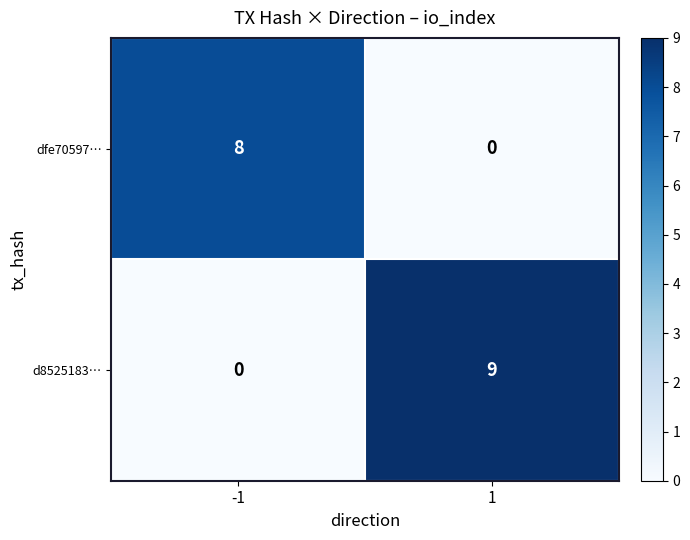

What is the sum of all dfe70597… values?

8